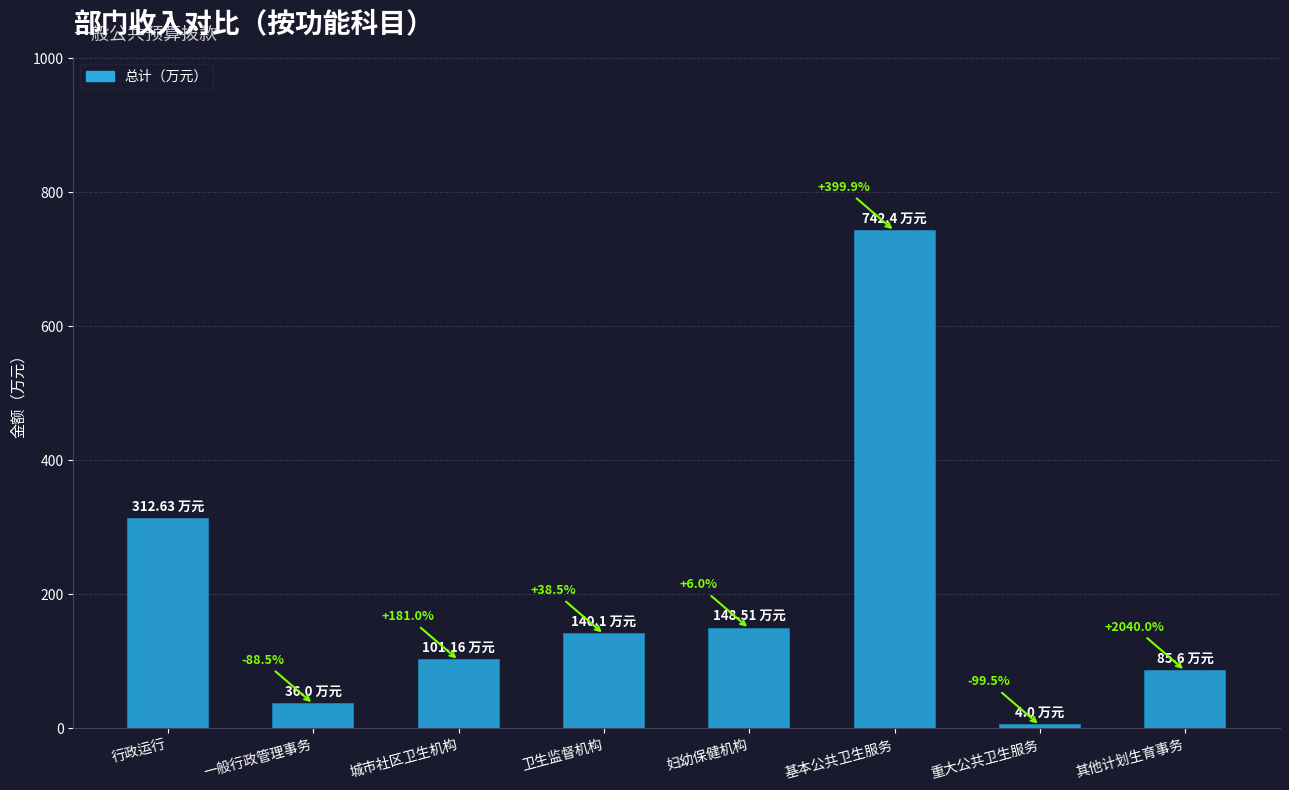

The value at 重大公共卫生服务 is 6.2. True or false?

False